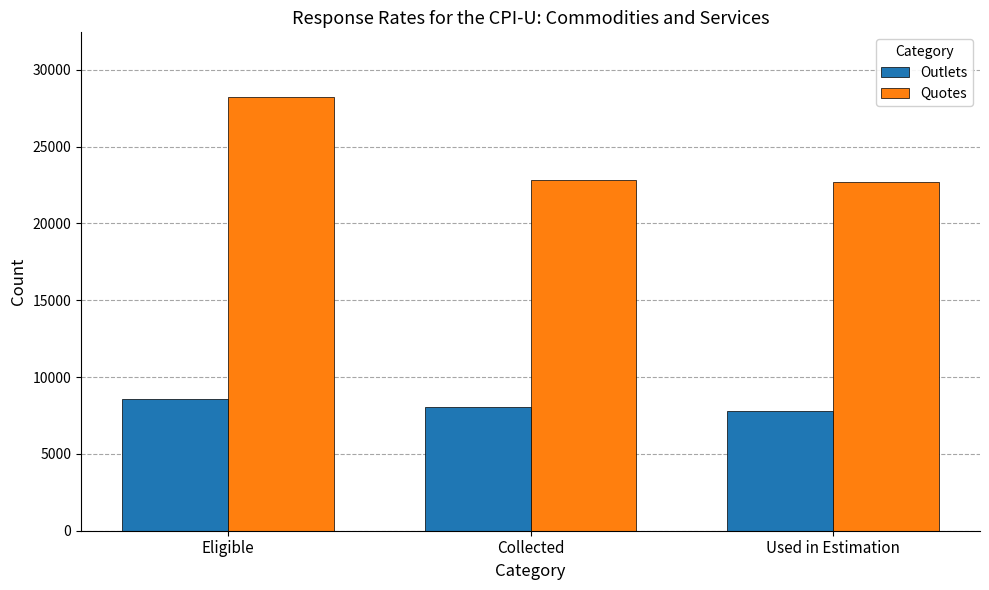

What is the difference between the maximum and minimum values in the Outlets series?

812